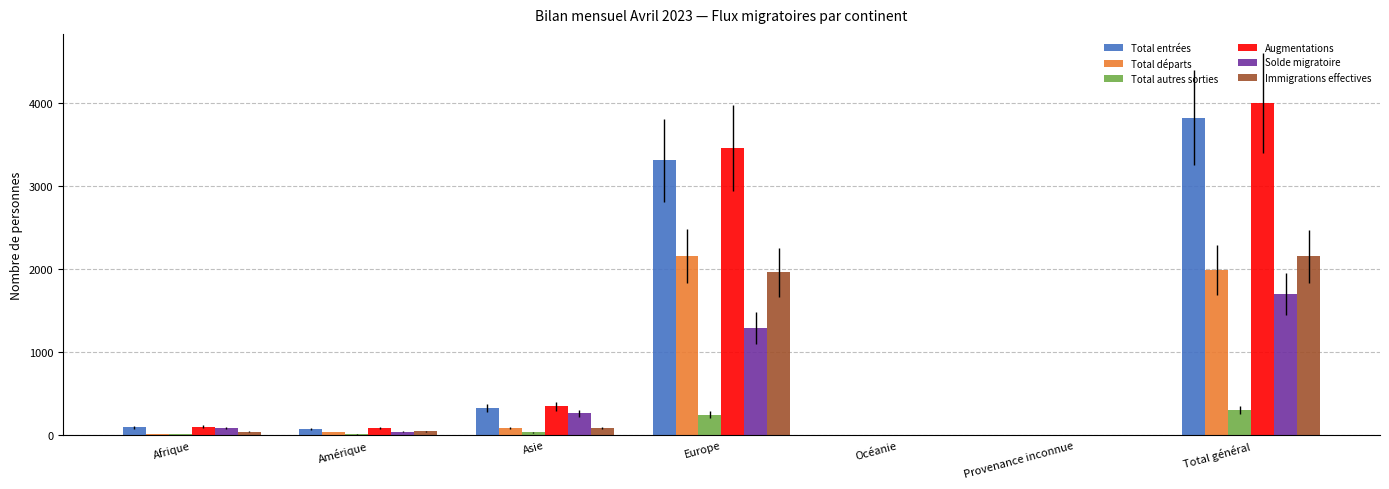

What is the spread (max minus min) of values at Provenance inconnue?

7